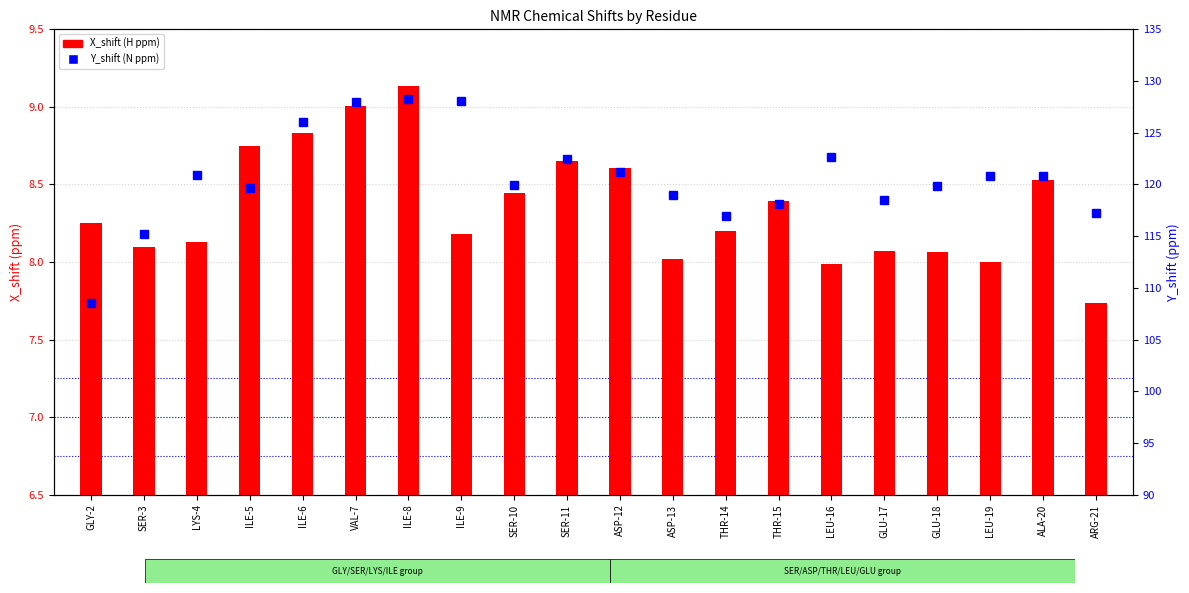

At which category is the sum across all series the highest?

ILE-8